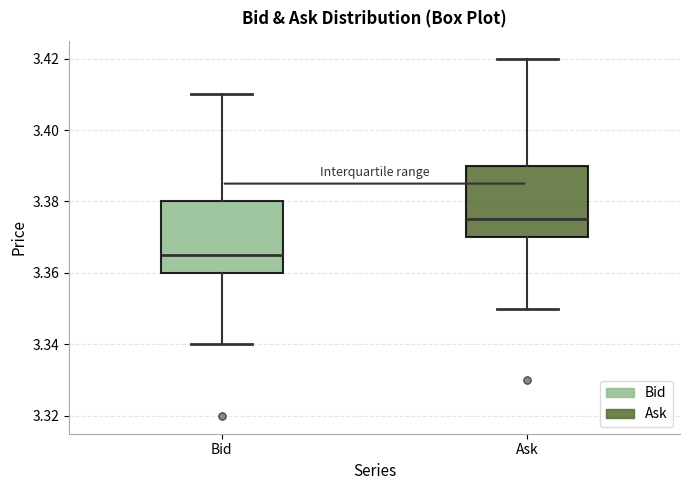

Which box's median line is the highest?

Ask